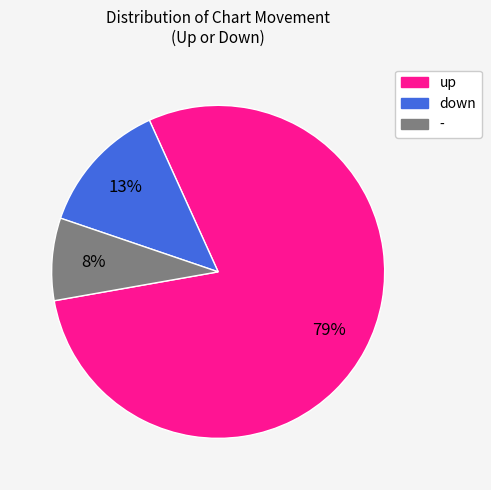

Do - and down together represent more than half of the pie?

No